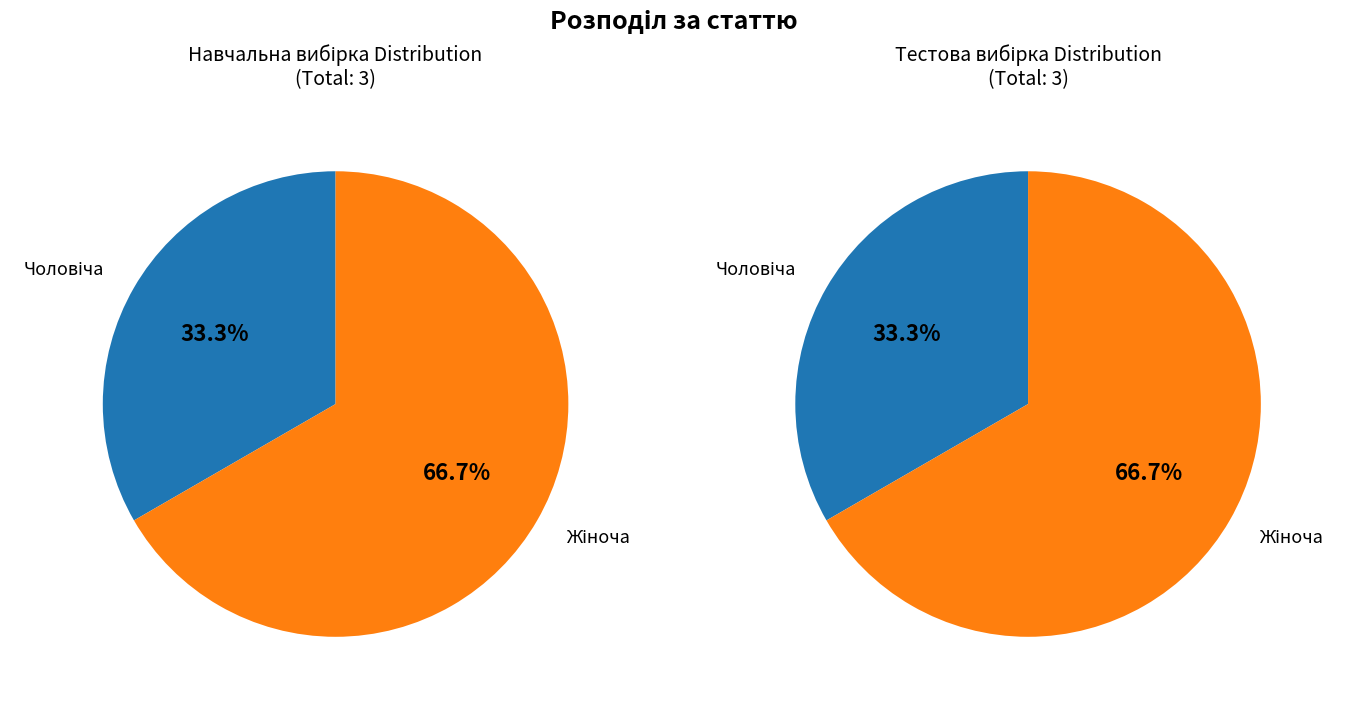

Which slice represents more than half of the pie?

Жіноча